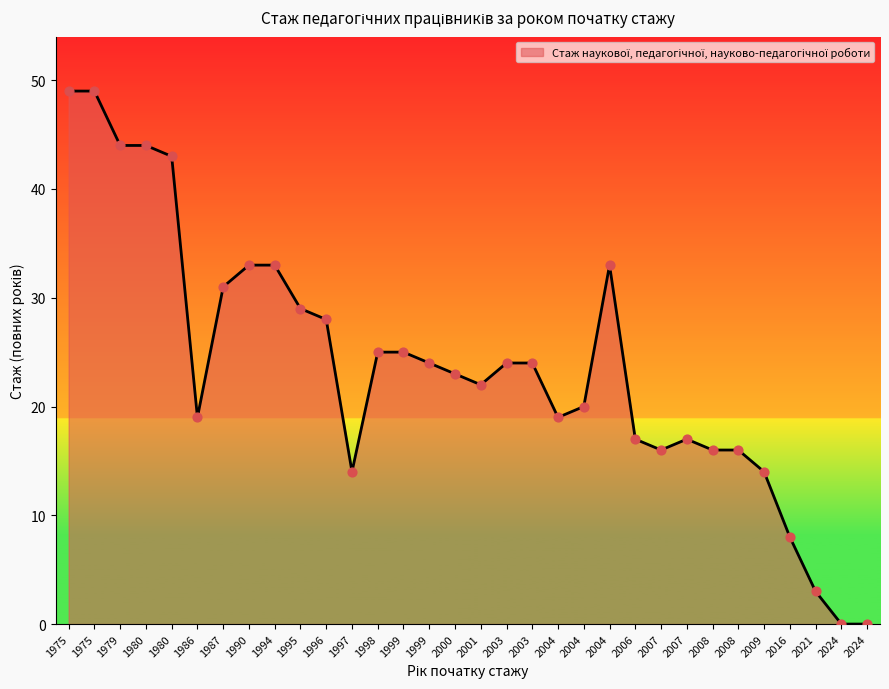

What is the ratio of the value at 2009 to the value at 2008?

0.9